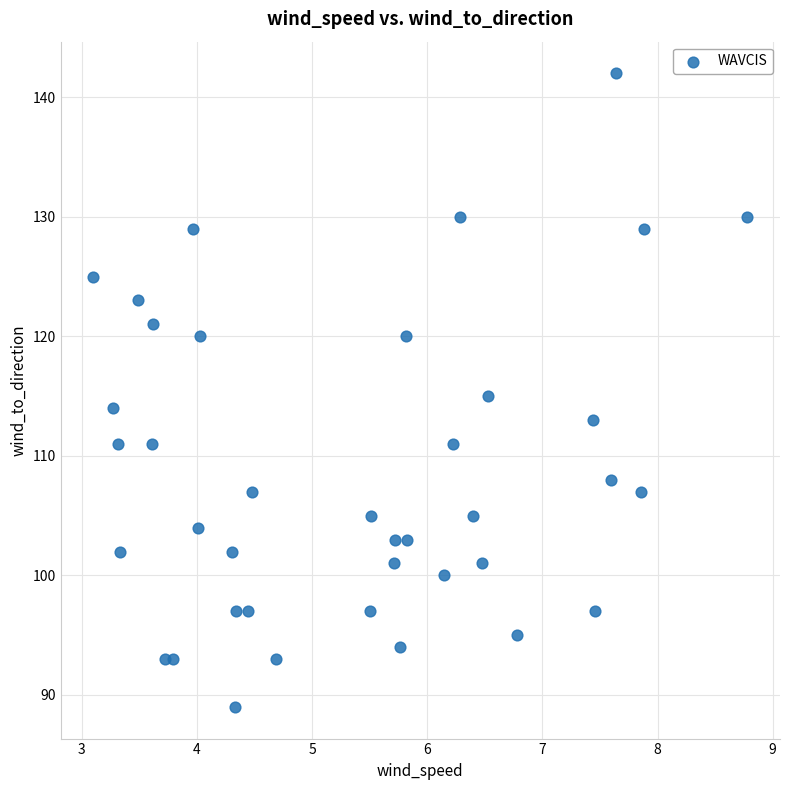

What is the range of Y values (max minus min)?

53